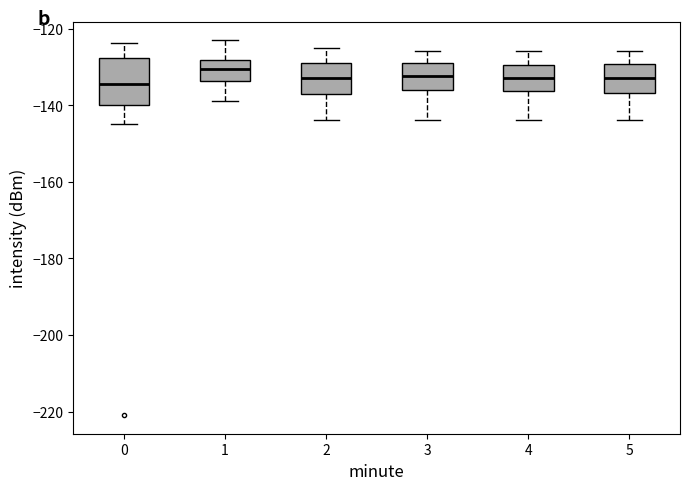

Reading left to right, read every box against the y-axis: the position of its median line, the range the box covers, and the ends of its whiskers. The values are not printed on the chart, so give them approximately, as read against the axis.

0: median -134, box -140 to -128, whiskers -144 to -124
1: median -130, box -134 to -128, whiskers -138 to -122
2: median -132, box -138 to -128, whiskers -144 to -124
3: median -132, box -136 to -128, whiskers -144 to -126
4: median -132, box -136 to -130, whiskers -144 to -126
5: median -132, box -136 to -130, whiskers -144 to -126